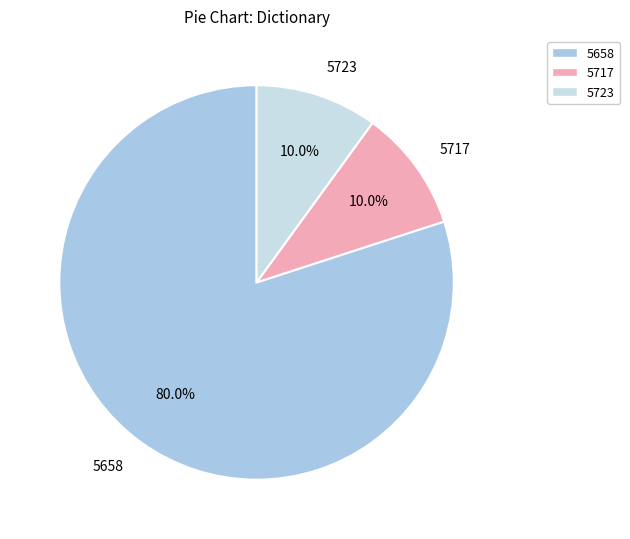

Which has a higher value, 5658 or 5723?

5658